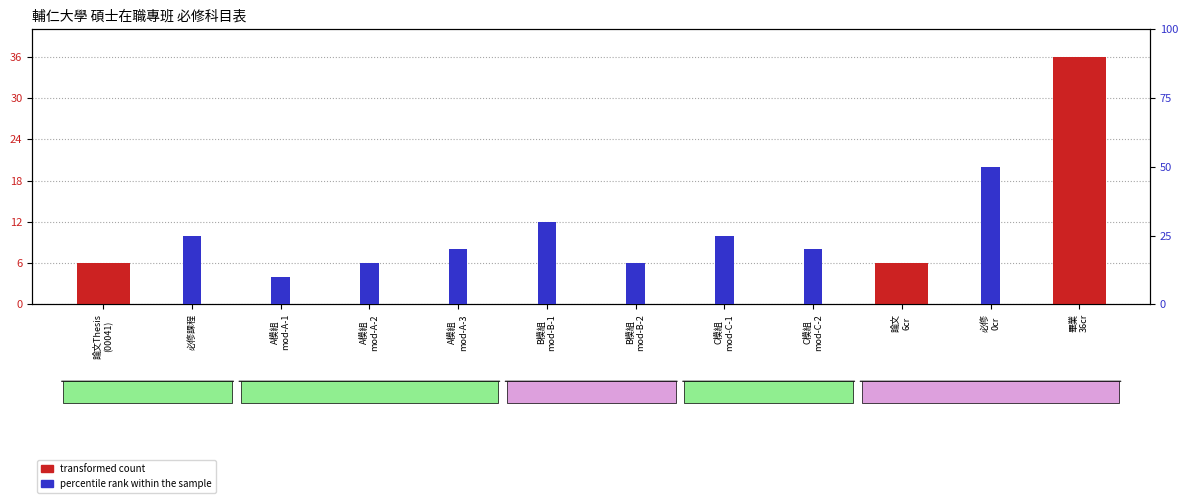

How many percentile rank within the sample values are between 10 and 25?

7